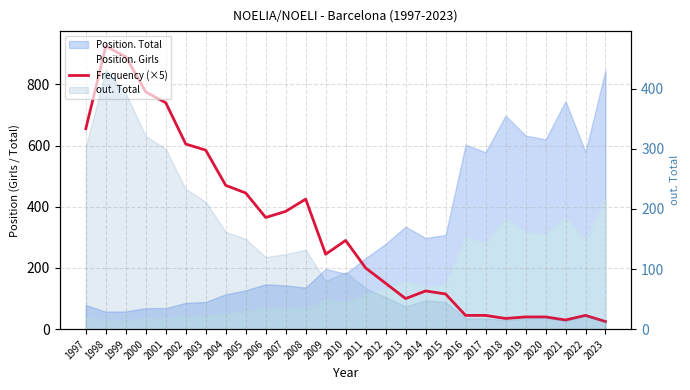

What is the smallest value displayed?

25